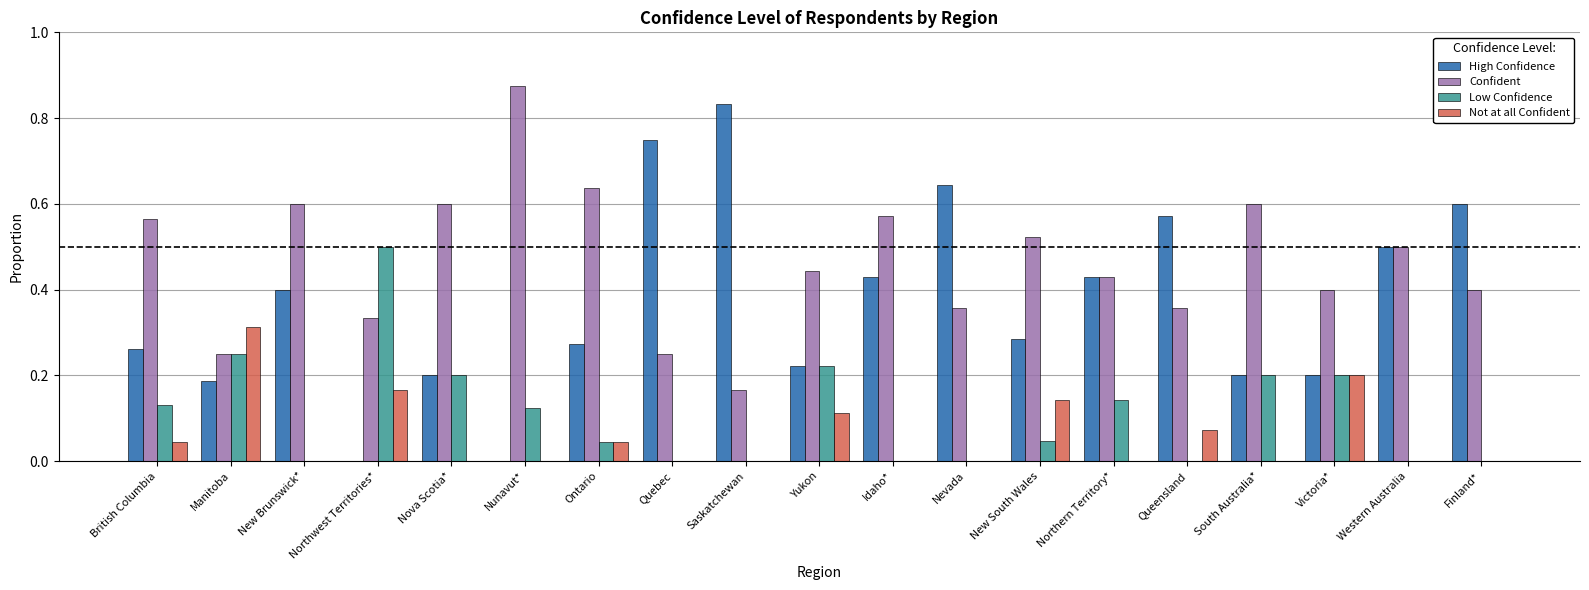

Which series has the largest range (max minus min)?

High Confidence